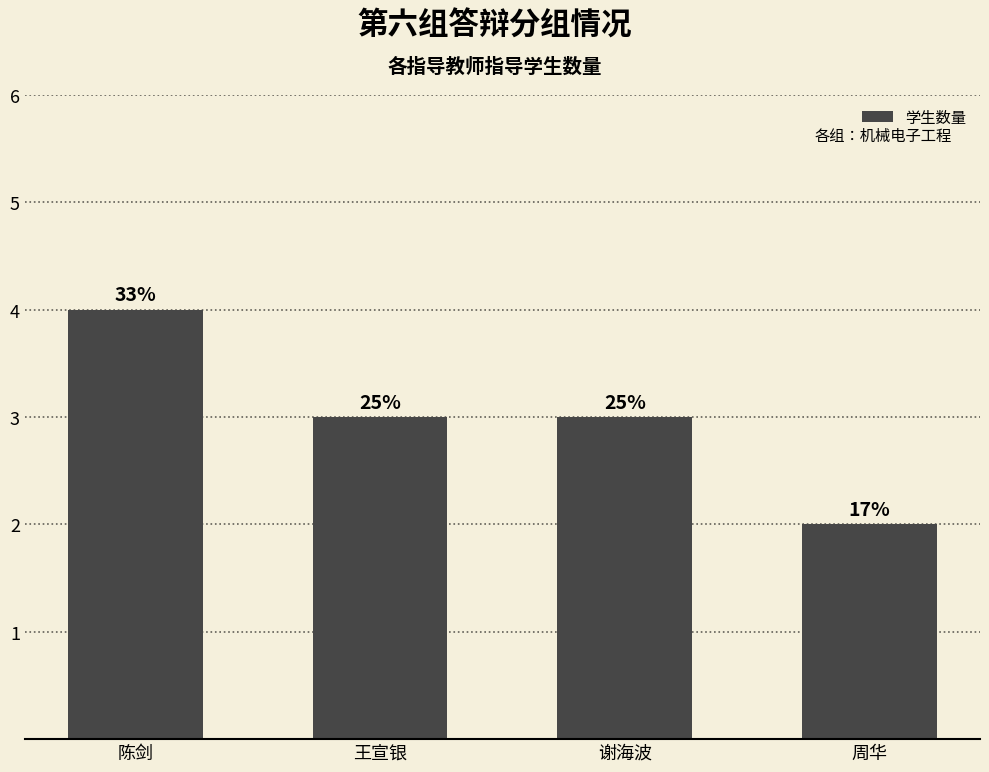

Reading right to left, what are all the values shown in this chart?

2	3	3	4